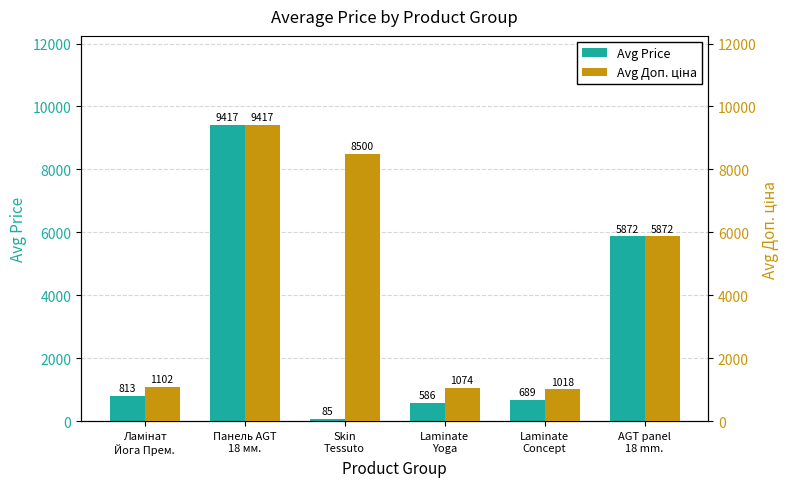

What are all the series names shown in the legend?

Avg Price, Avg Доп. ціна